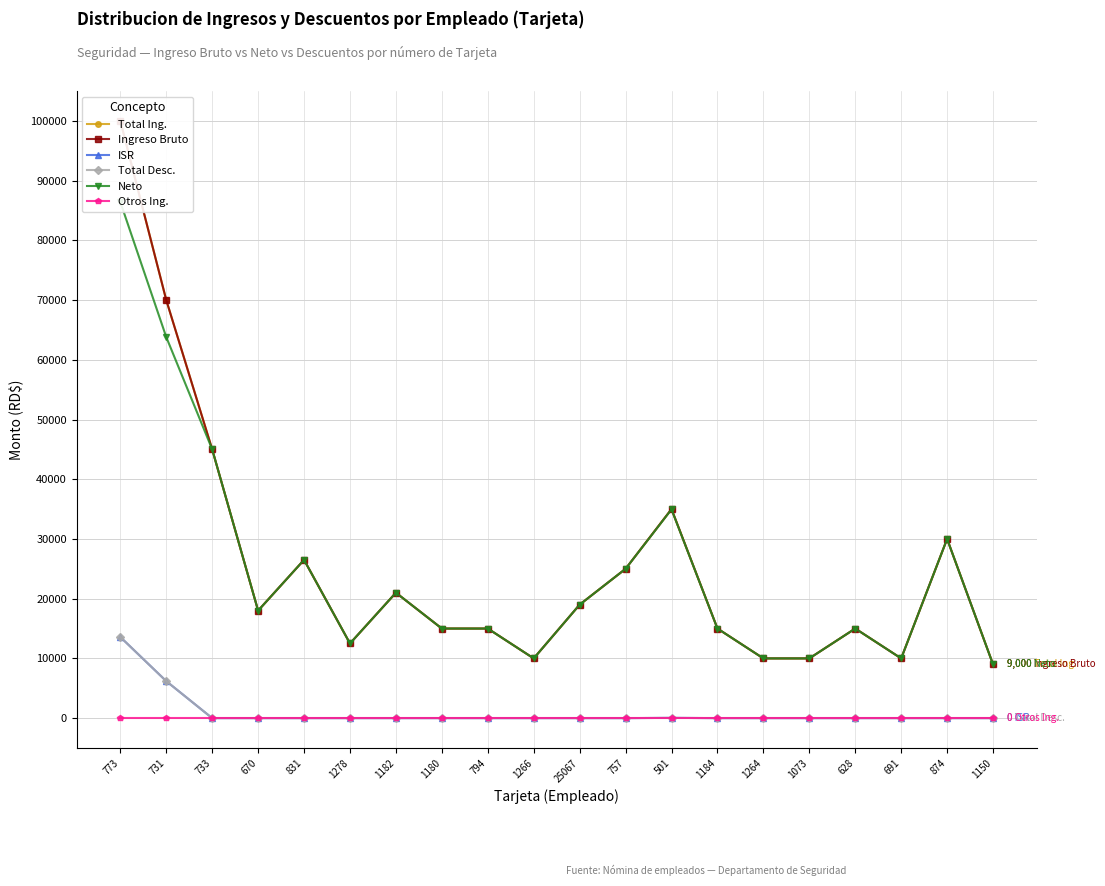

True or false: Total Ing. and Otros Ing. intersect in this chart.

False